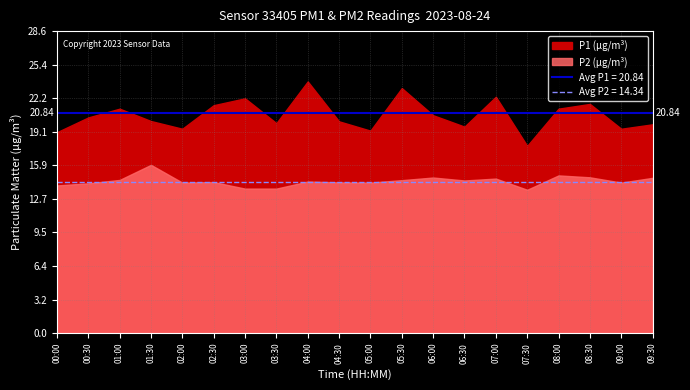

At which label does P2 first exceed 14?

00:30